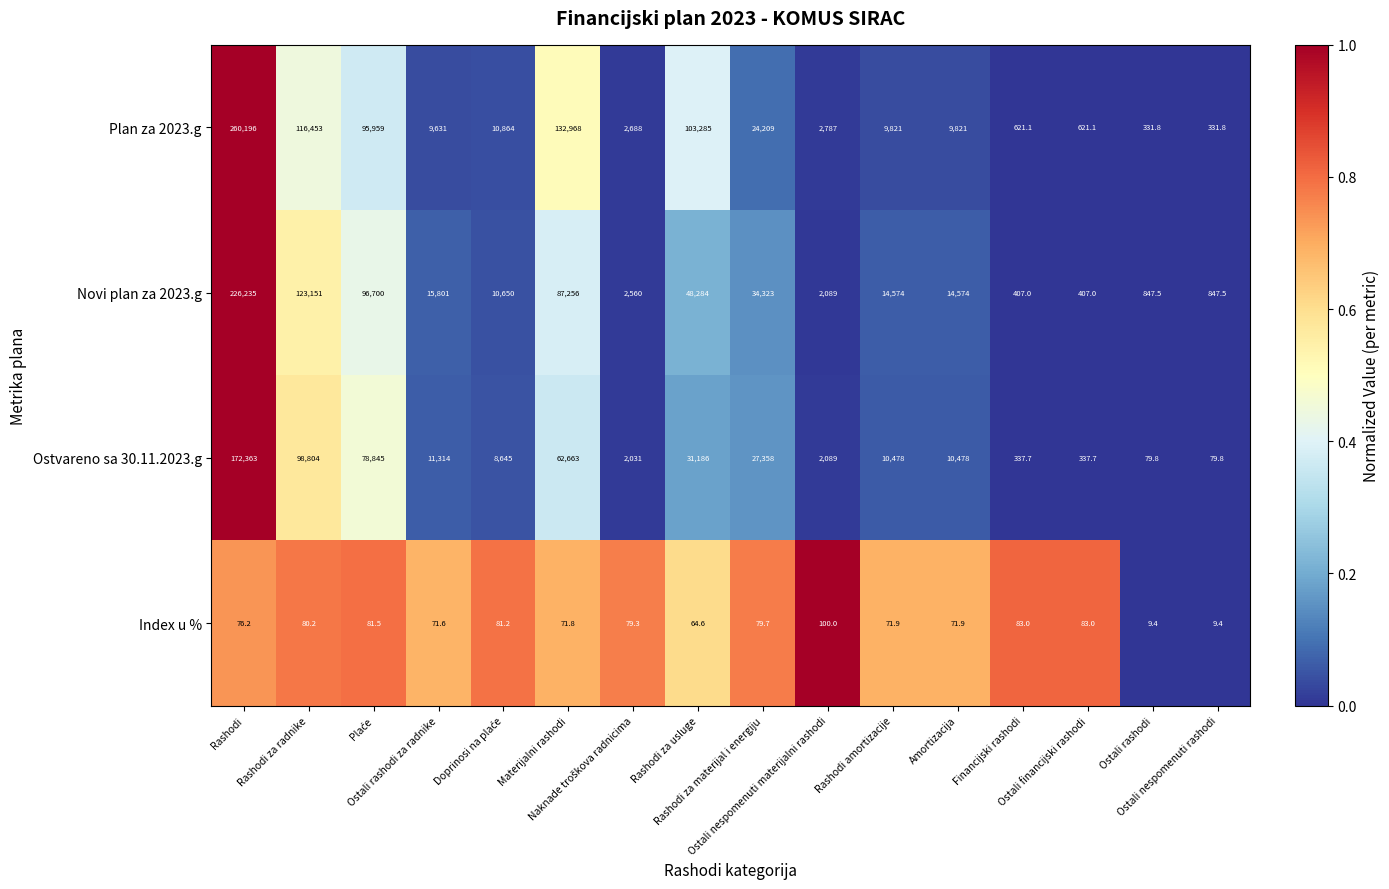

Which series has the largest range (max minus min)?

Plan za 2023.g